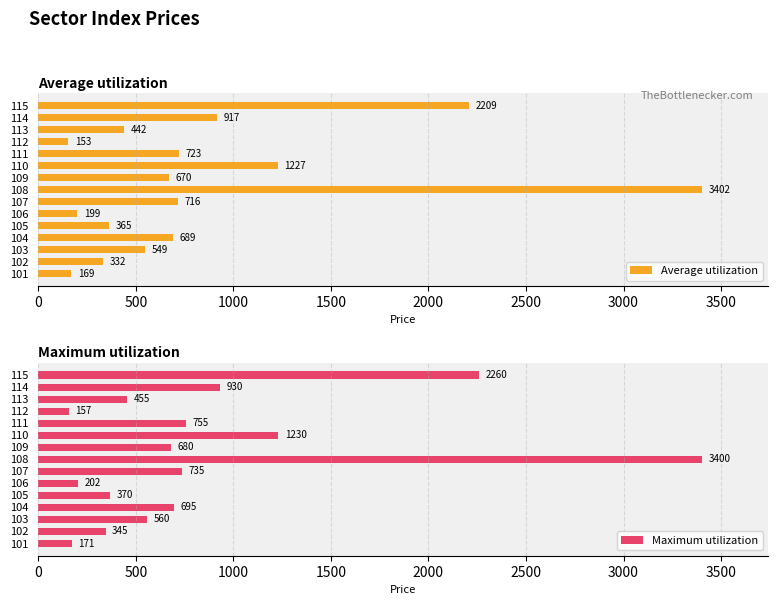

What is the minimum value for Average utilization?

153